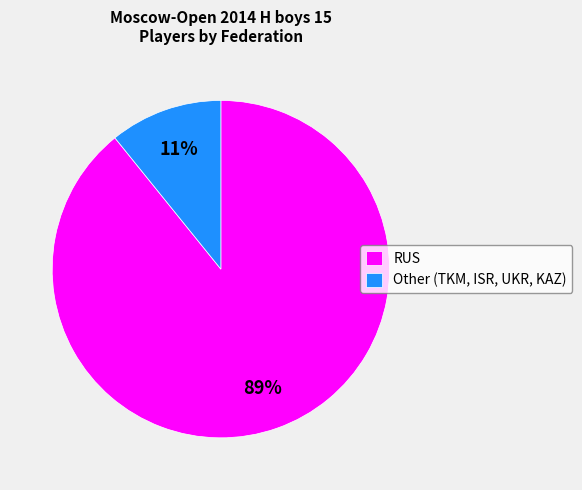

How many segments does this pie chart have?

2